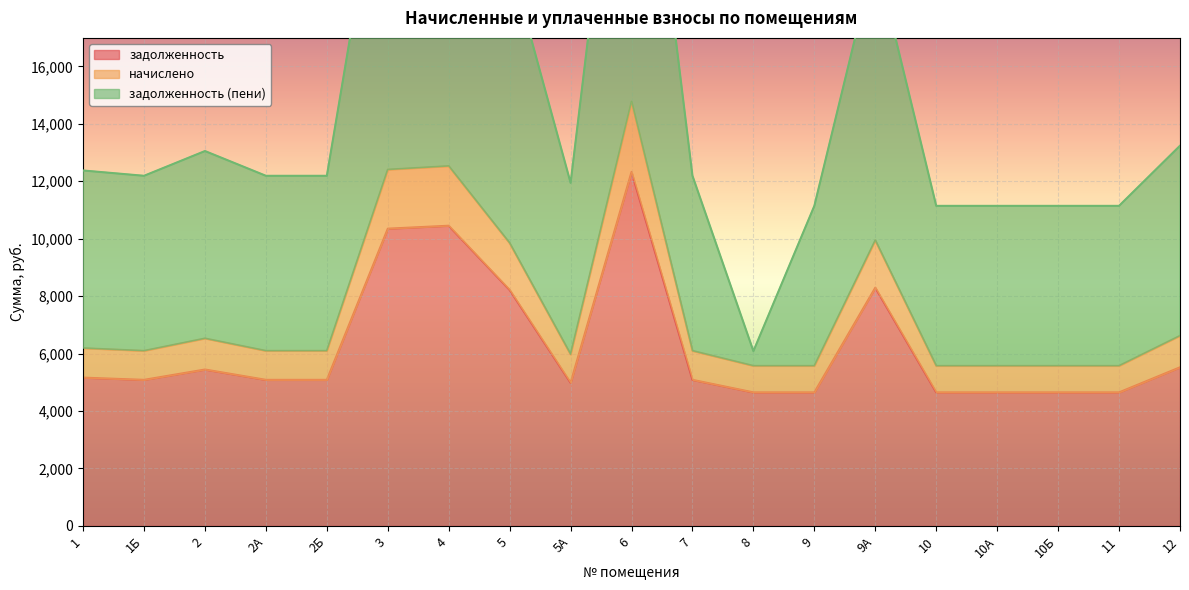

How many lines are shown in the chart?

3